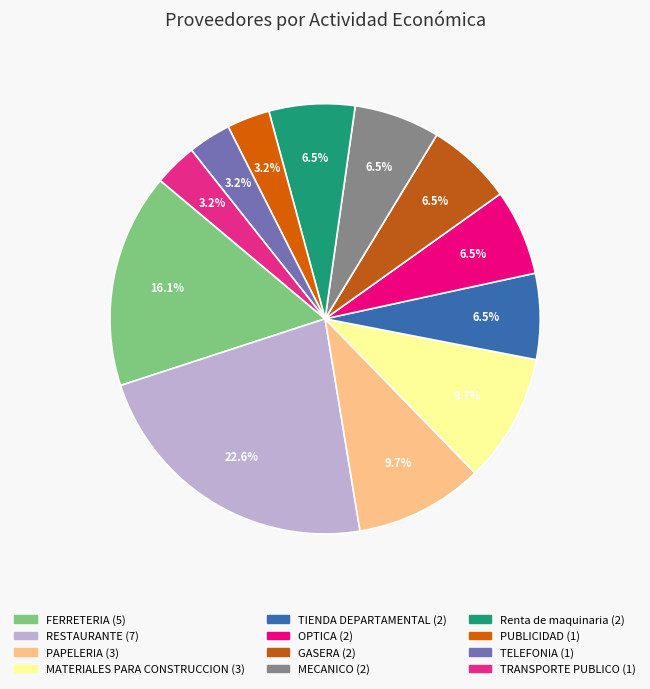

How many slices are in this pie chart?

12